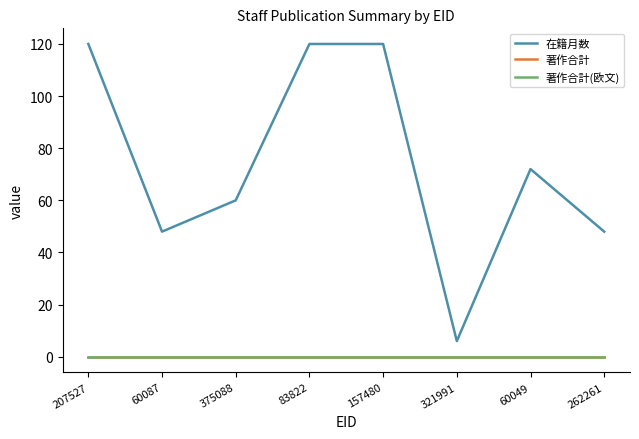

Rank the series at 207527 from lowest to highest value.

著作合計, 著作合計(欧文), 在籍月数